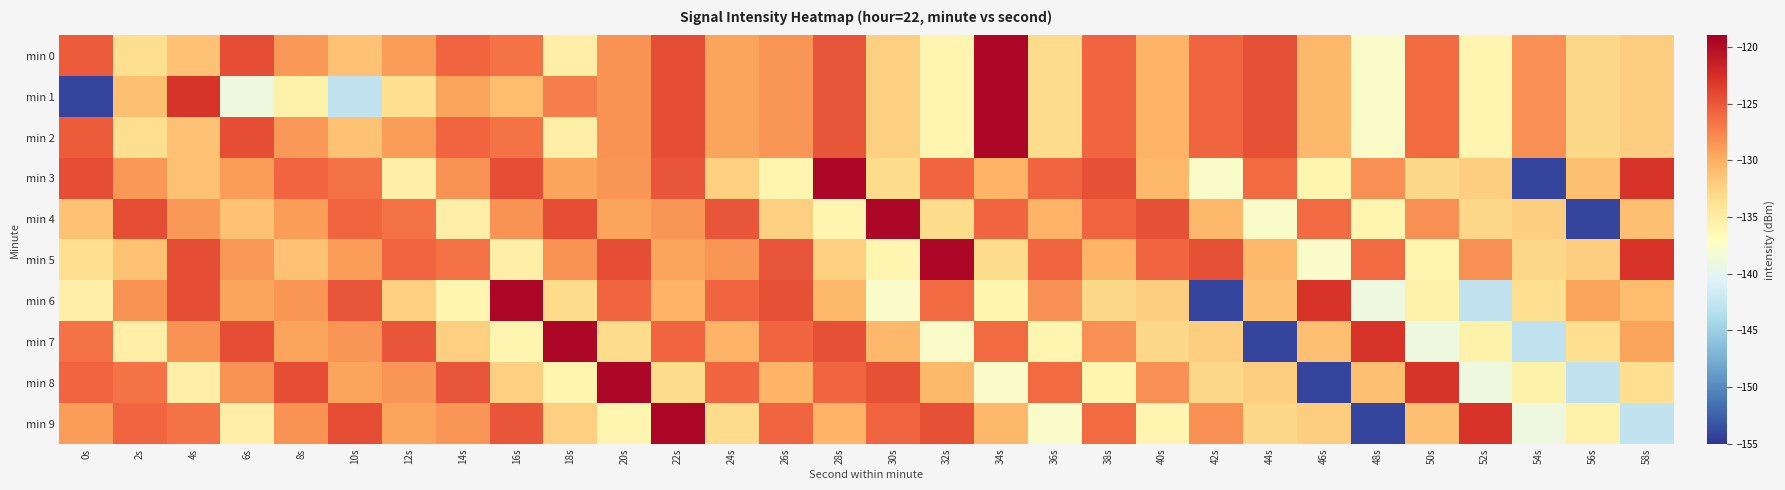

List the series in order of their peak value, highest first.

min 0, min 1, min 2, min 3, min 4, min 5, min 6, min 7, min 8, min 9